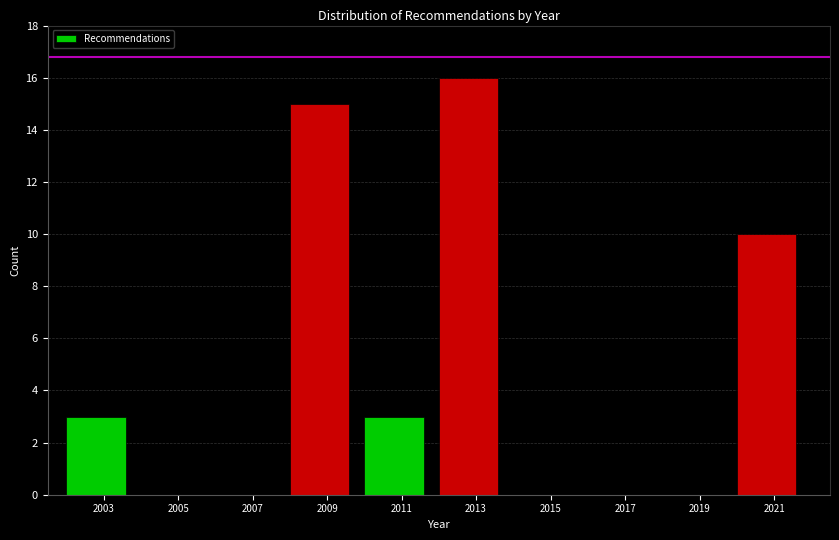

Reading left to right, transcribe this chart: for each bar, give the range it covers on the x-axis and its height. The values are not printed on the chart, so give them approximately, as read against the axis.

2002 to 2004: 3
2004 to 2006: 0
2006 to 2008: 0
2008 to 2010: 15
2010 to 2012: 3
2012 to 2014: 16
2014 to 2016: 0
2016 to 2018: 0
2018 to 2020: 0
2020 to 2022: 10